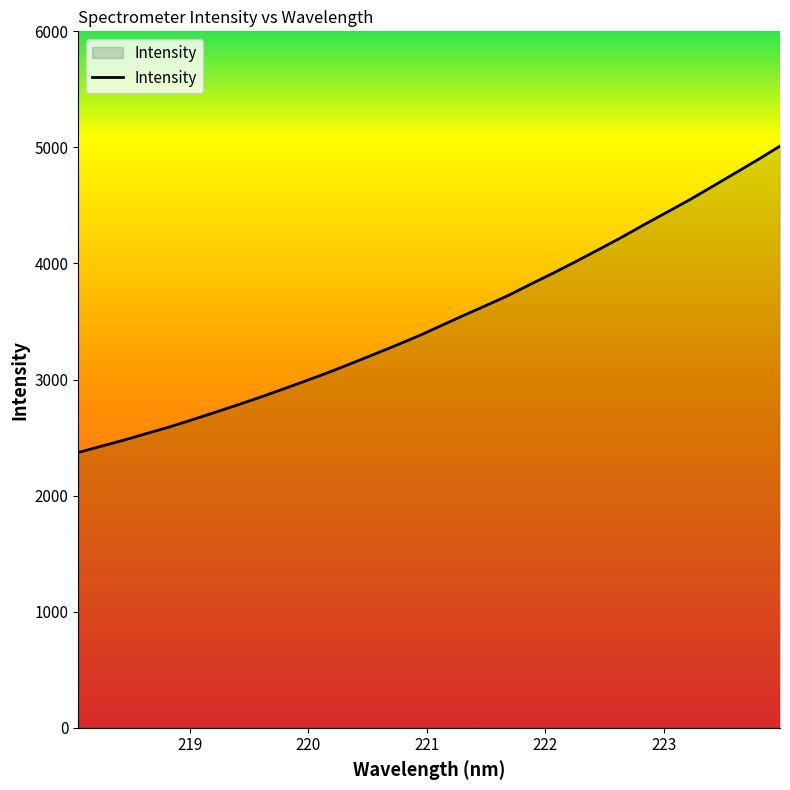

What is the difference between the maximum and minimum values?

2640.1